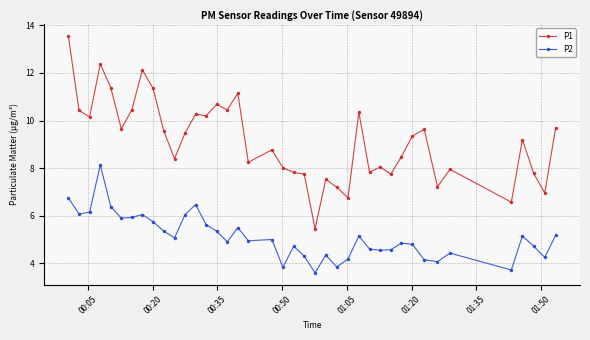

At how many categories does at least one series exceed 6?

39